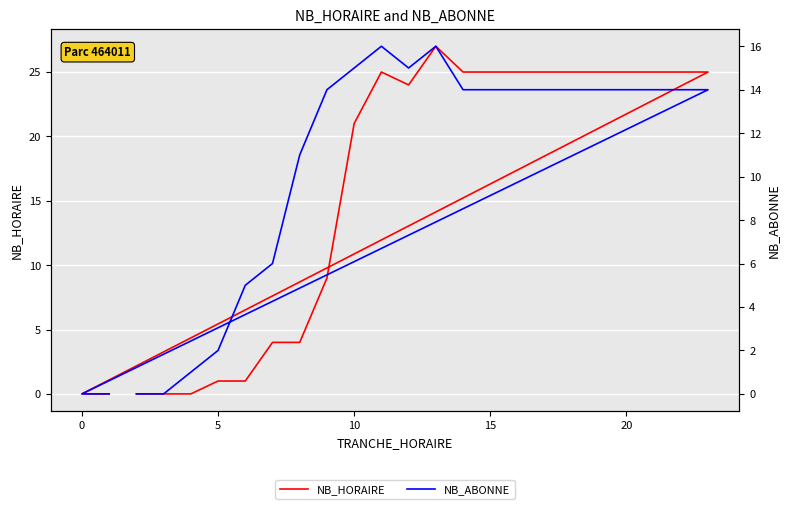

What is the difference between the highest and lowest values at 15?

11